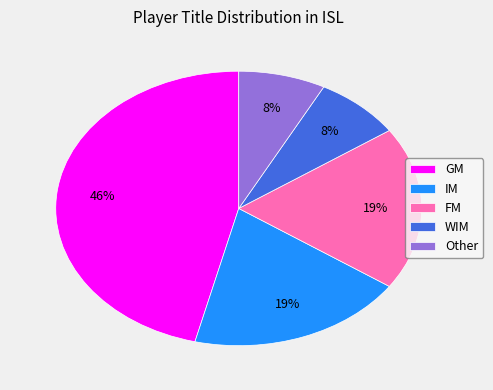

Combined, do Other and GM account for over 50%?

Yes